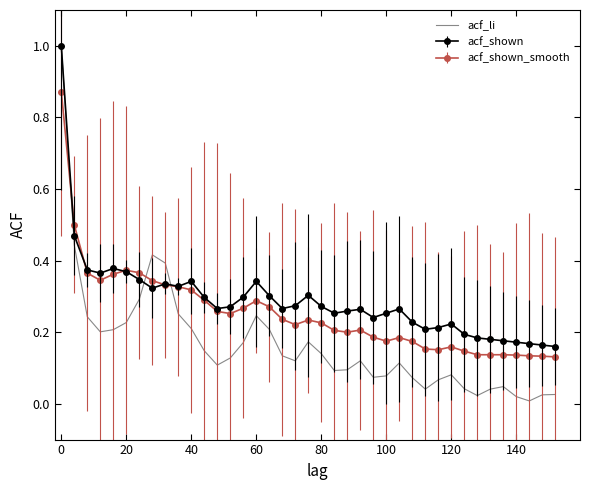

How many series are shown in this chart?

3